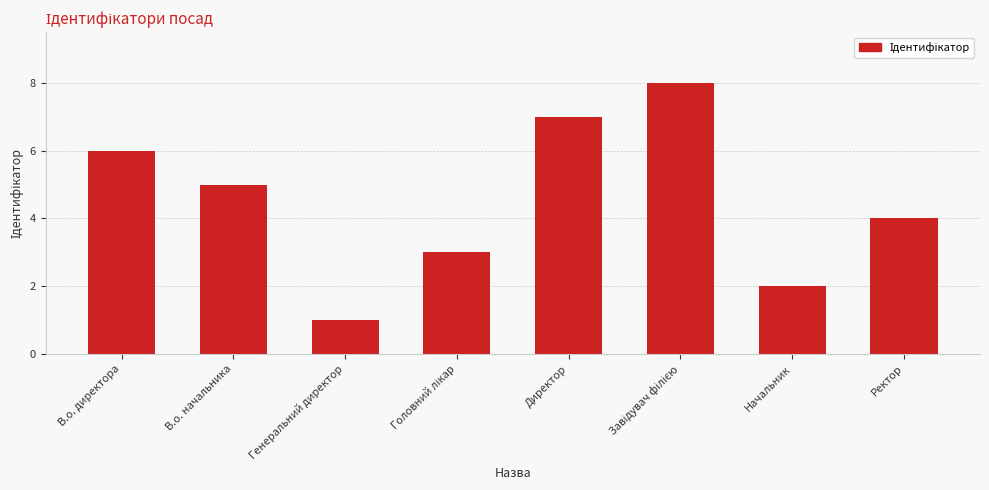

How many data points are less than 5?

4